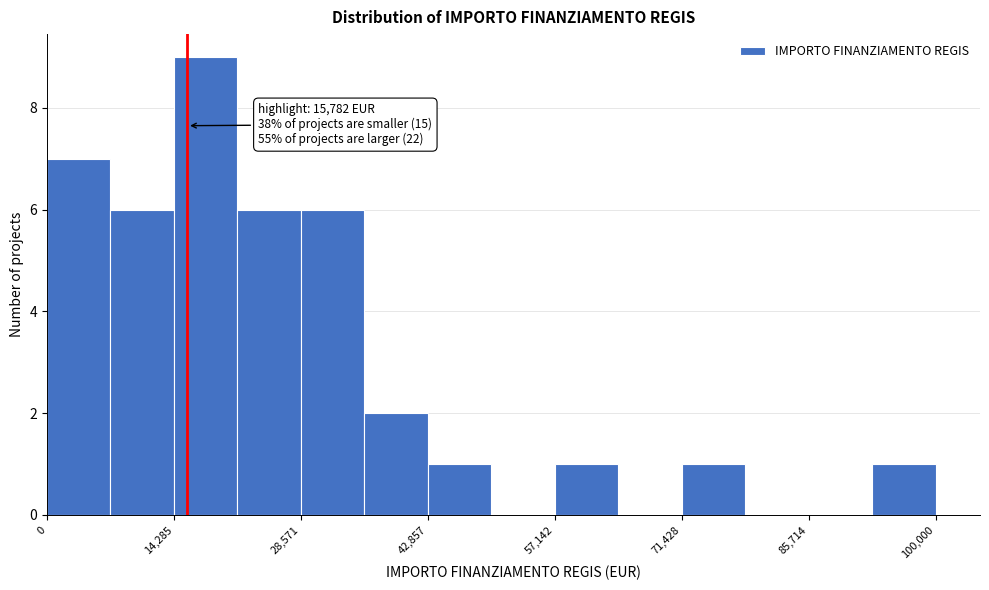

Read against the x-axis, roughly where is the centre of the tallest bar?

18000